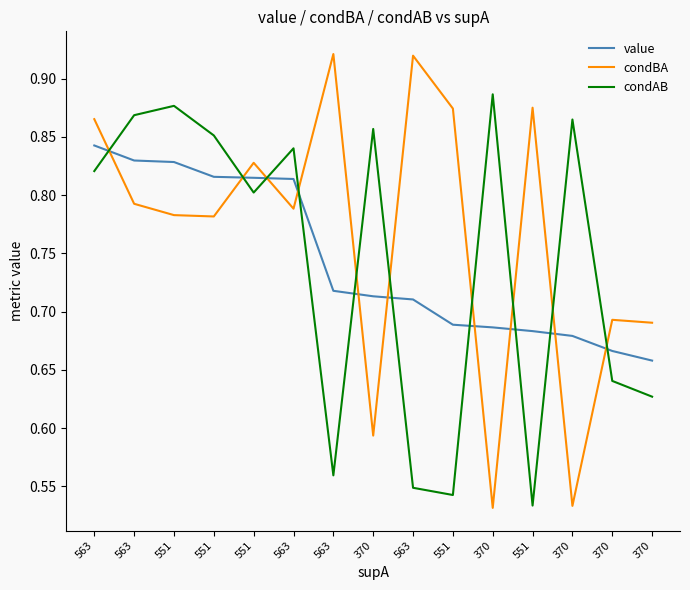

What is the difference between the maximum and second lowest values in the condAB series?

0.3